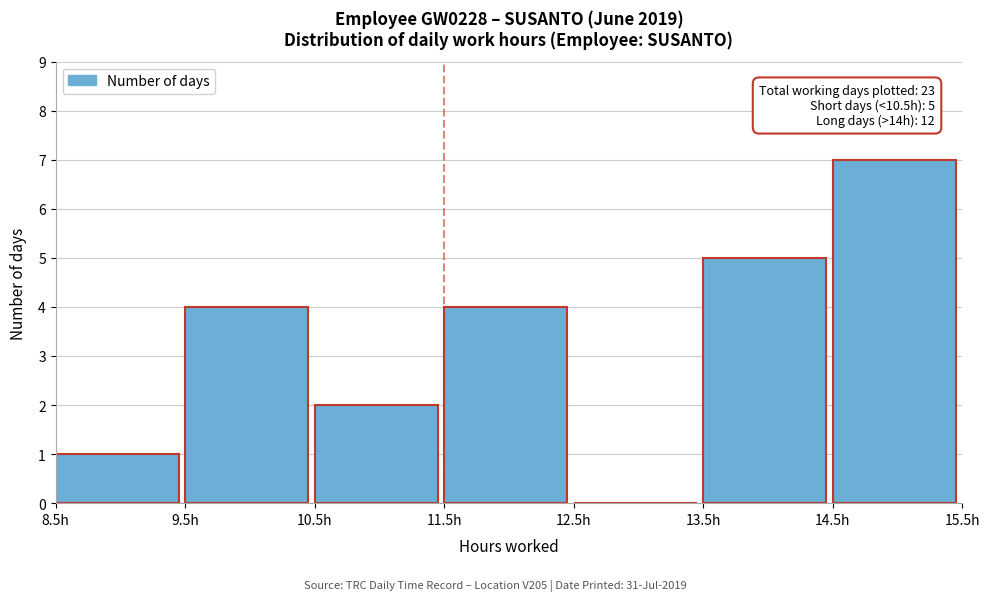

Over which range of the x-axis is the bar tallest?

14.5 to 15.5